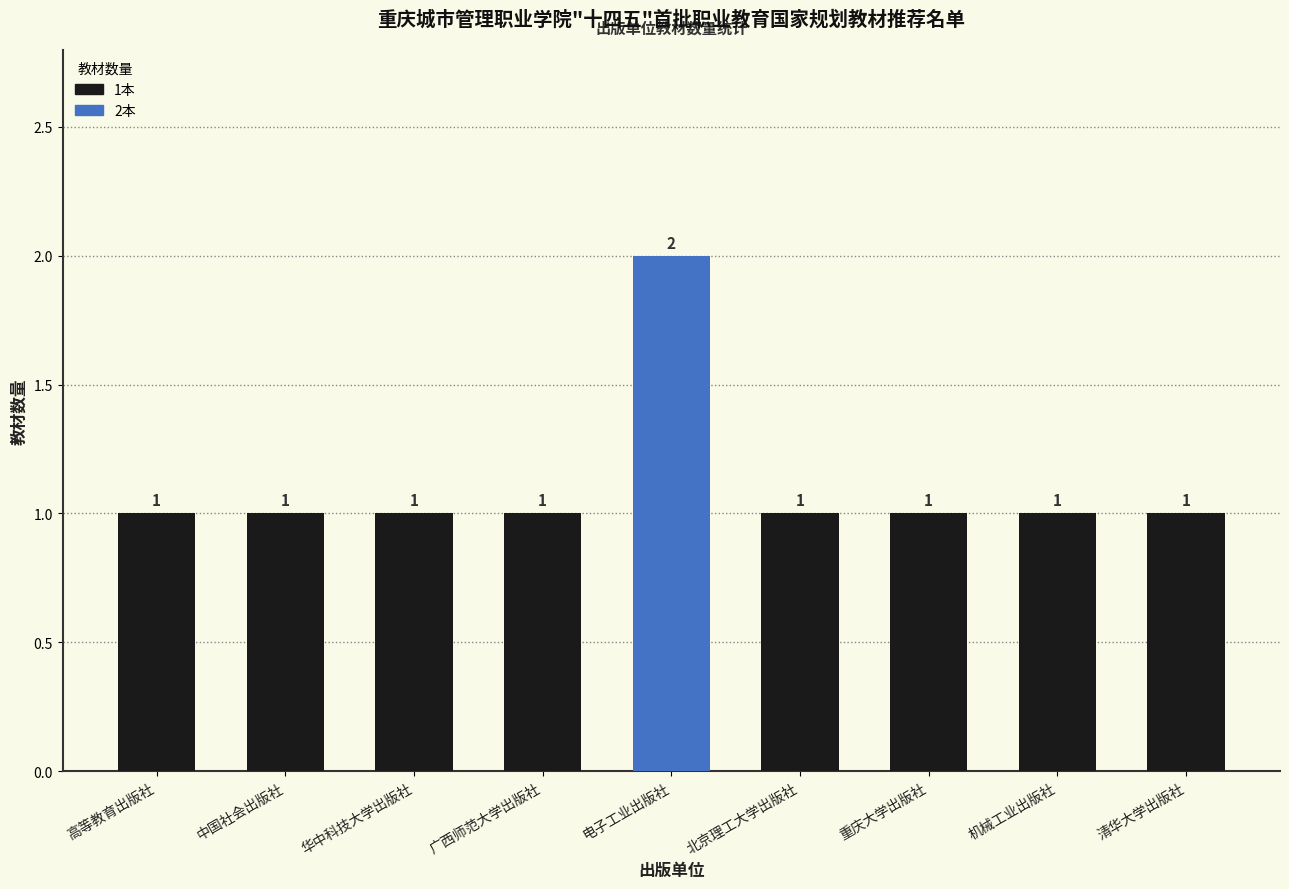

What is the sum of all values?

10